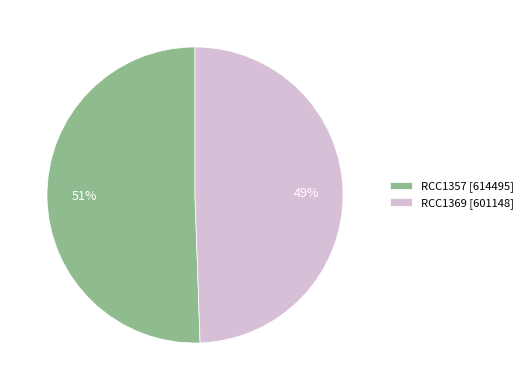

What is the smallest slice in the pie chart?

RCC1369